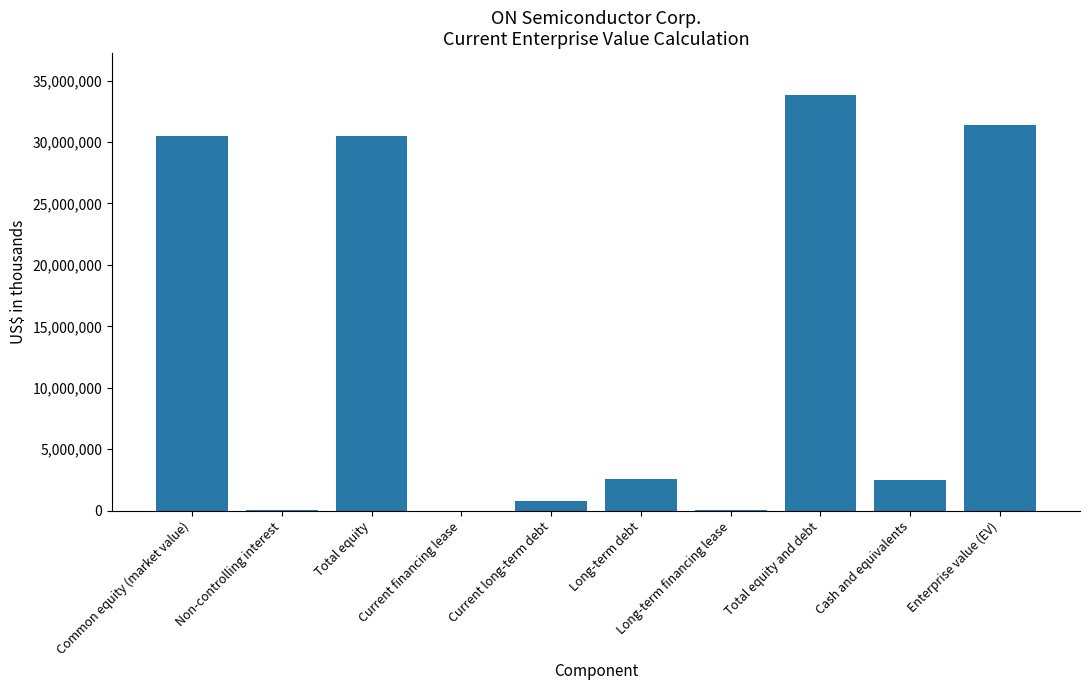

Between Current long-term debt and Cash and equivalents, which is larger?

Cash and equivalents